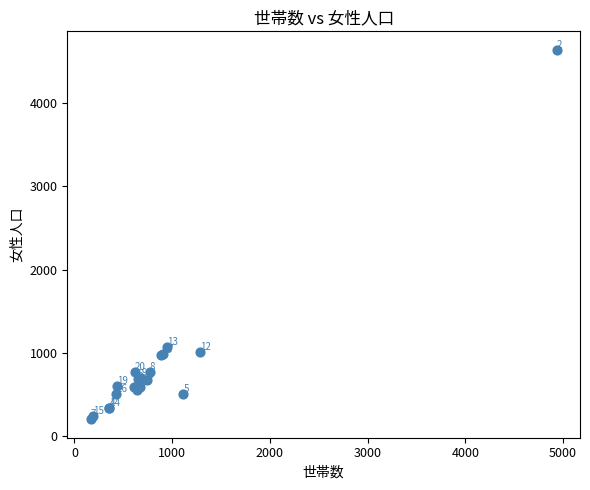

What Y value in the scatter plot is closest to 2422?

1073